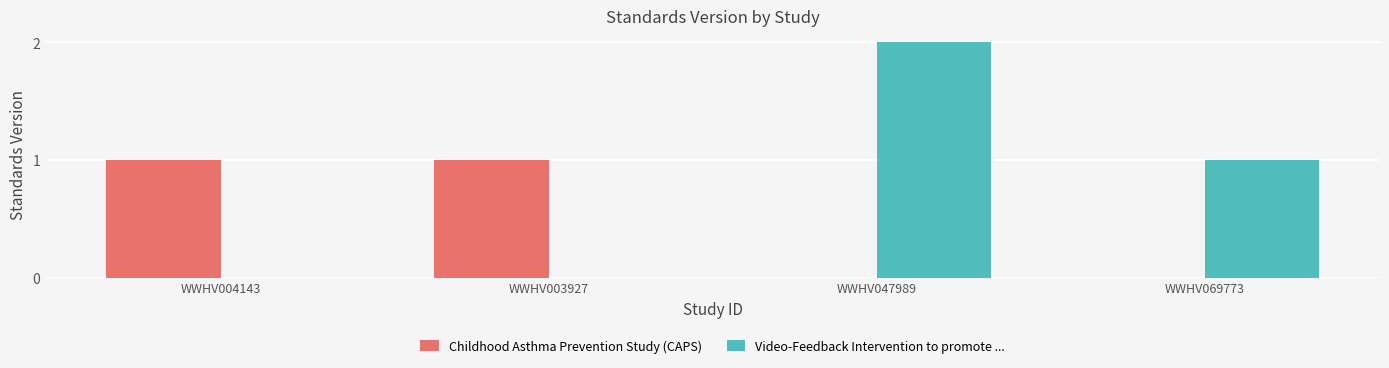

Is it true that Video-Feedback Intervention to promote ... equals 0 at WWHV004143?

True